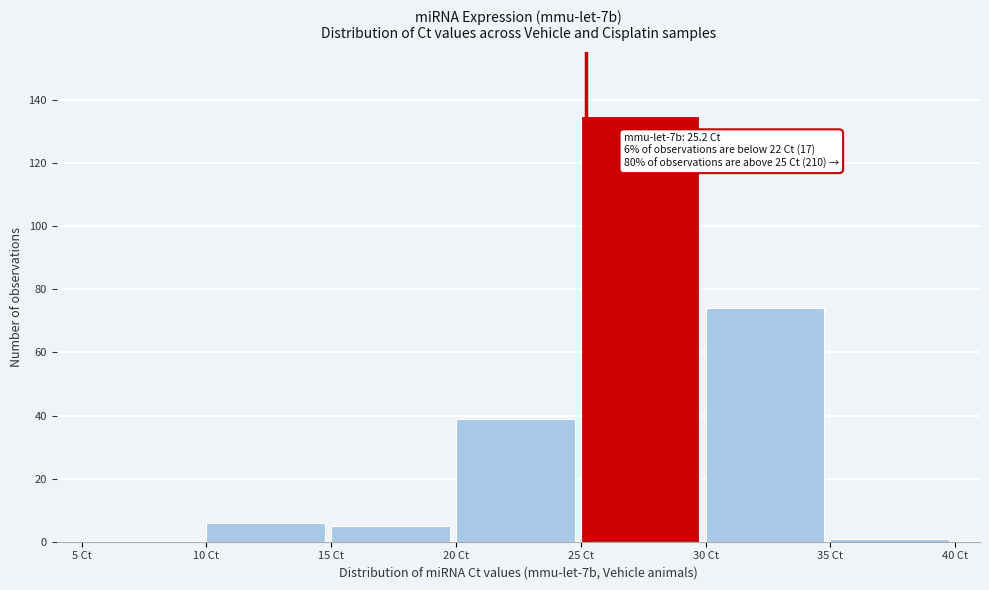

Which range on the x-axis has the tallest bar?

25 to 30